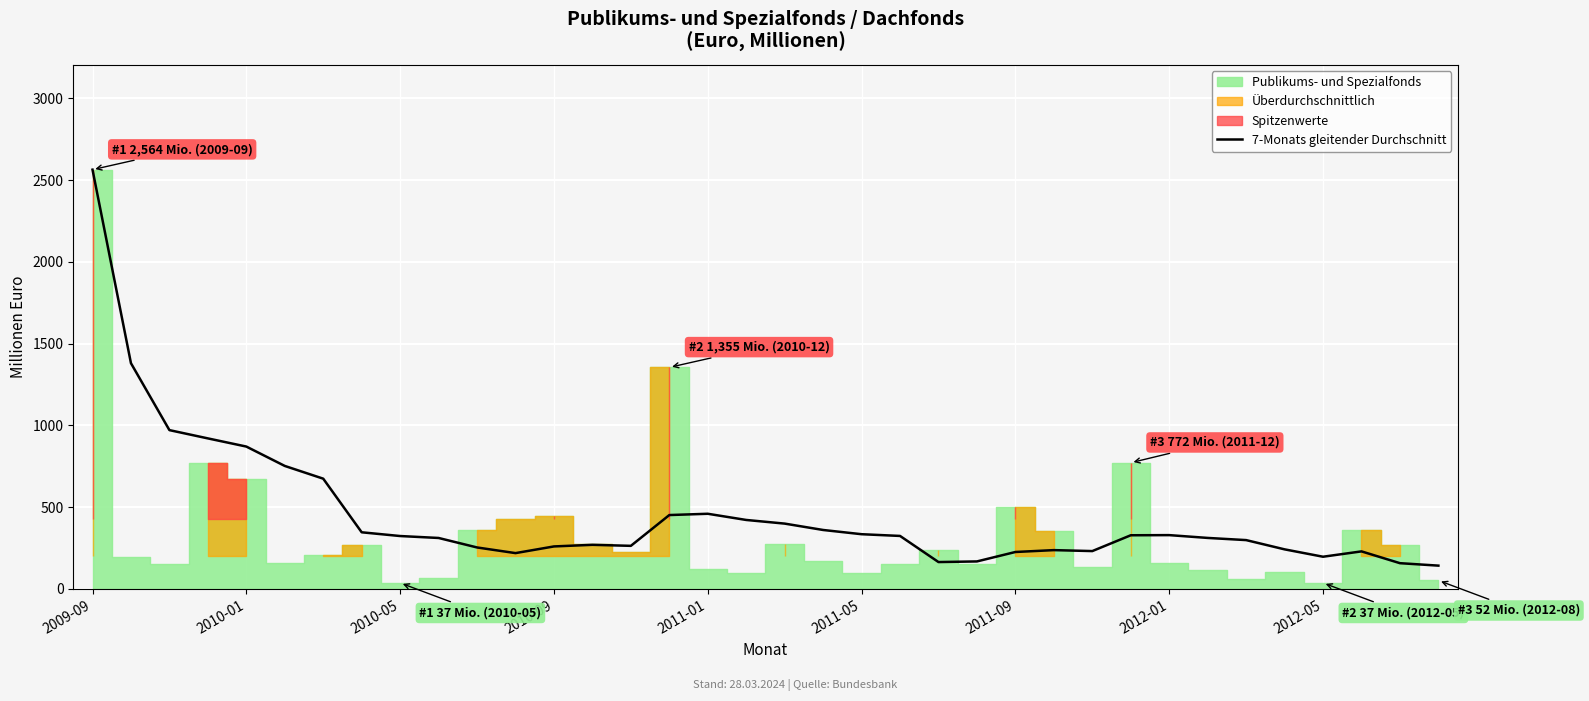

Which category has the highest value in the 7-Monats gleitender Durchschnitt series?

2009-09